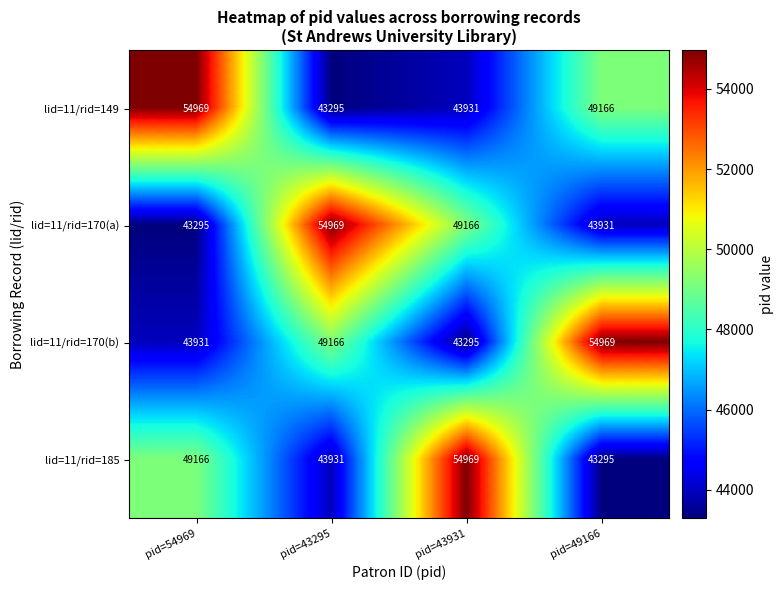

What is the sum of the lid=11/rid=170(a) values at pid=49166 and pid=54969?

87226